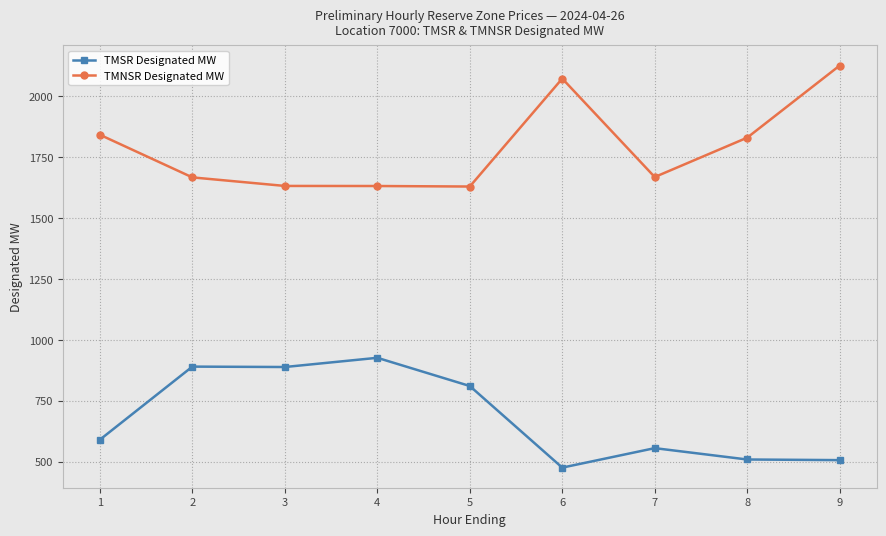

Read the TMSR Designated MW value at 8.

508.9